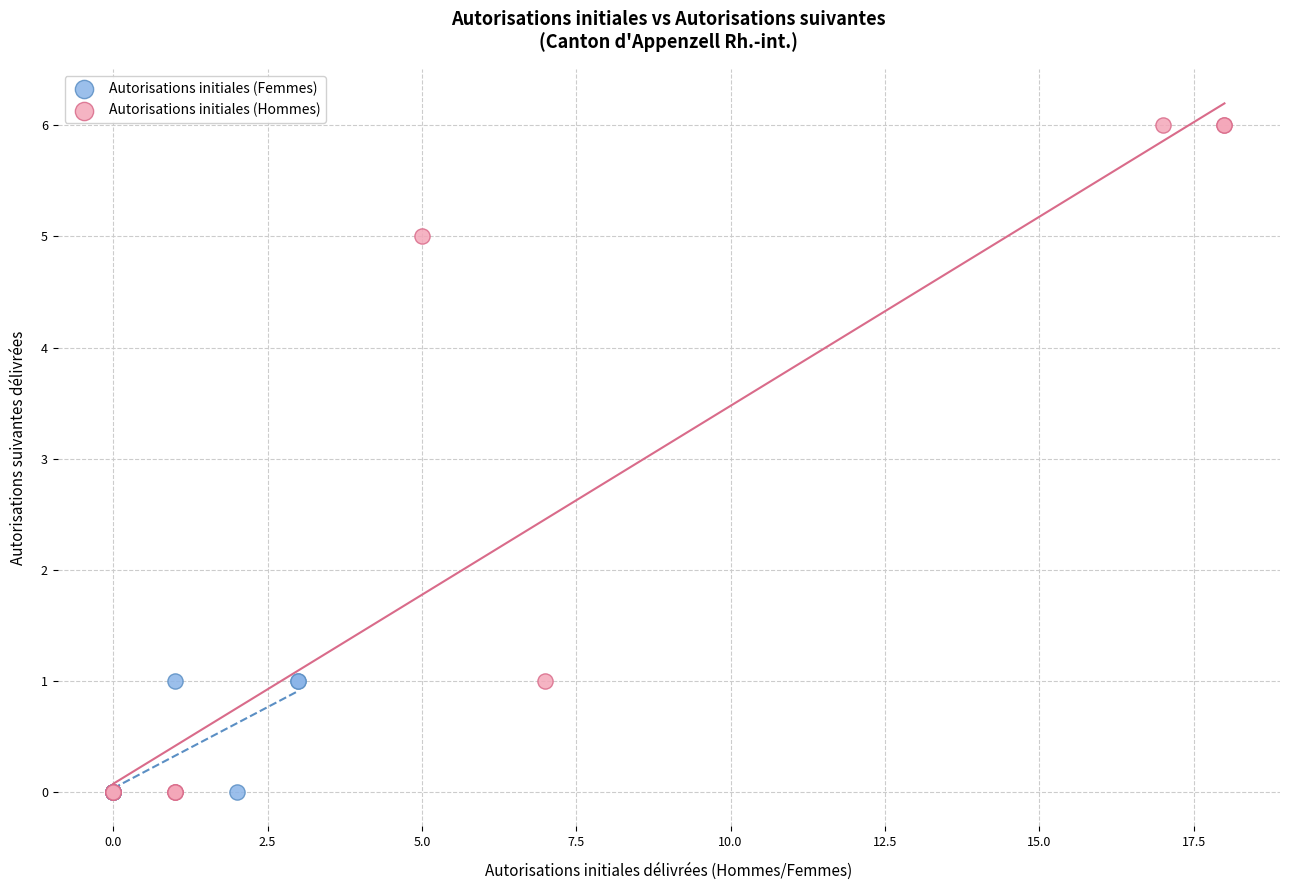

Which series contains the highest Y value?

Autorisations initiales (Hommes)